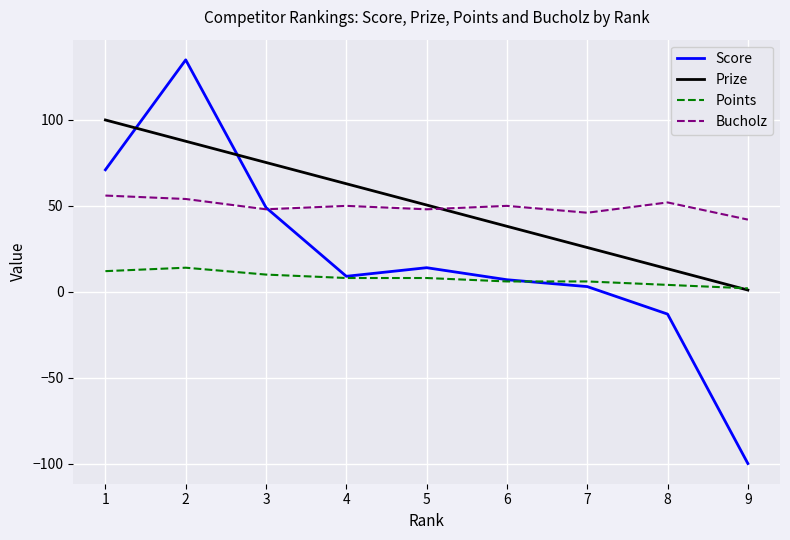

At which label does Prize first exceed 50?

1